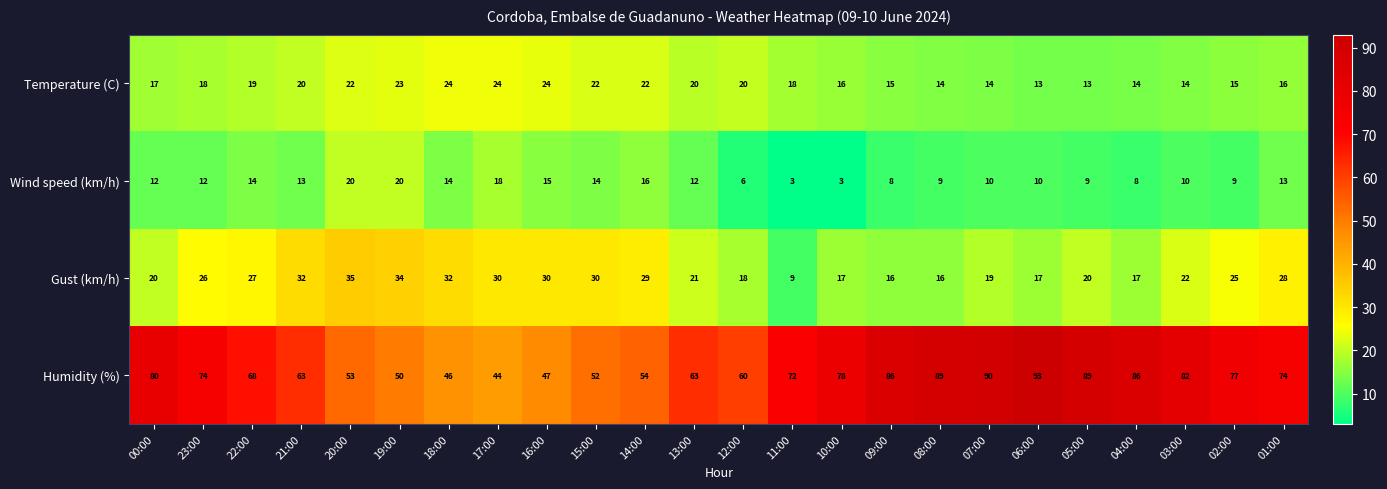

Which series has the widest spread of values?

Humidity (%)